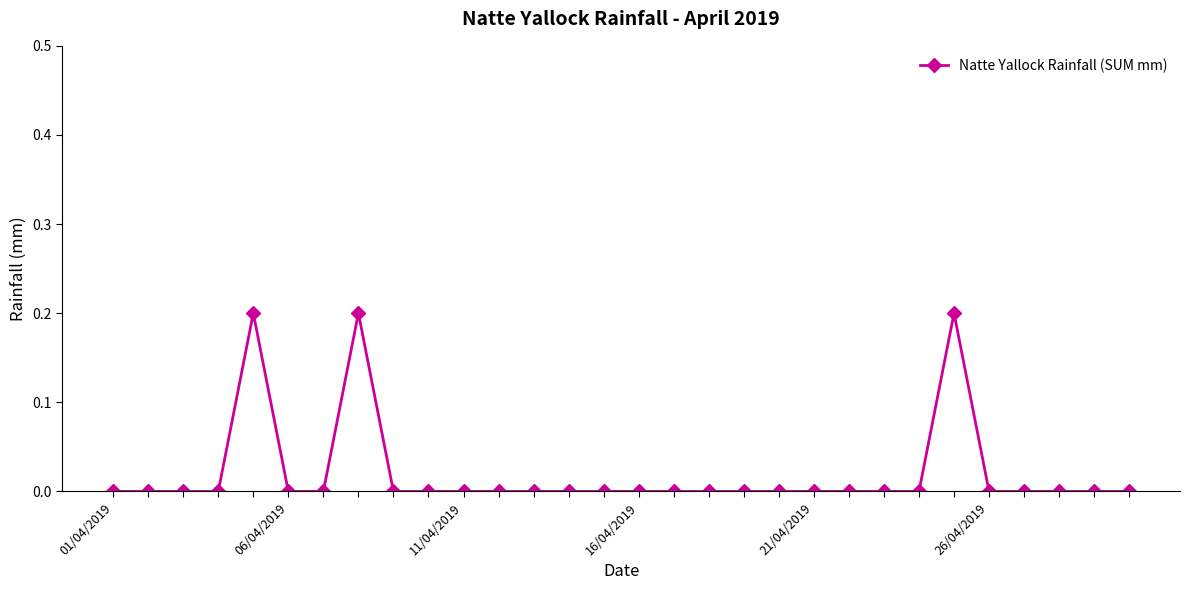

How many categories are shown in the chart?

30